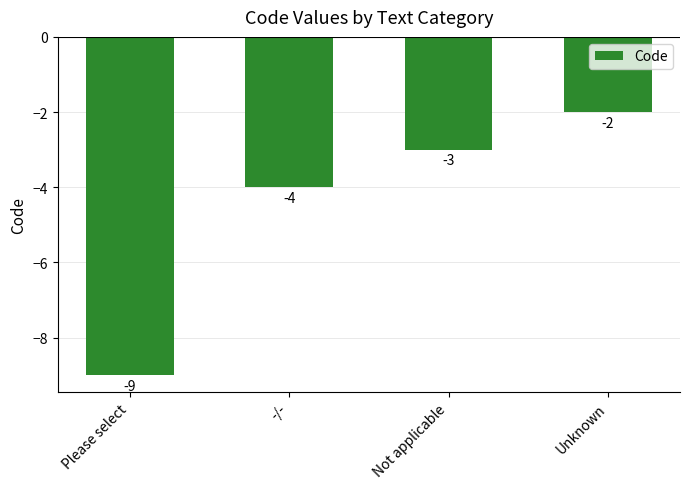

How many distinct data groups are displayed?

1